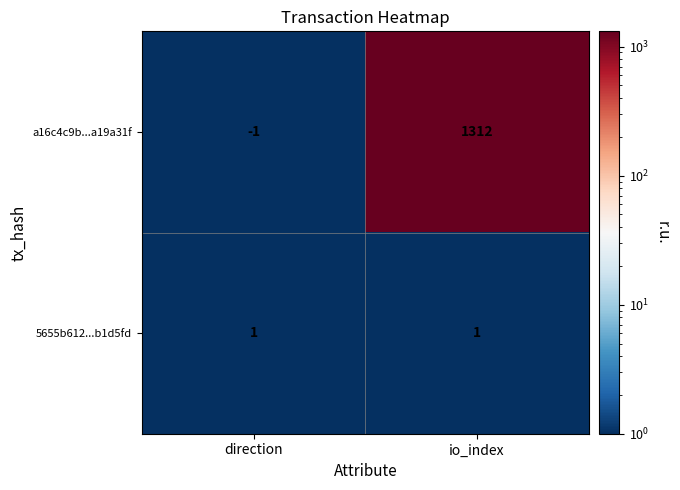

How many data points does each series have?

2